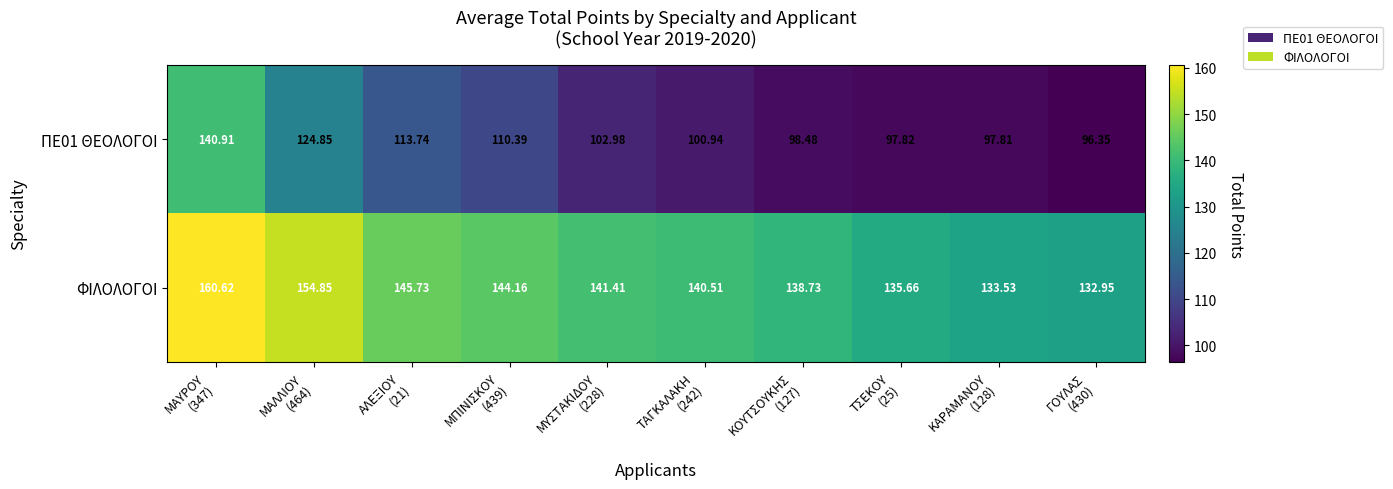

What is the spread (max minus min) of values at ΤΑΓΚΑΛΑΚΗ
(242)?

39.6